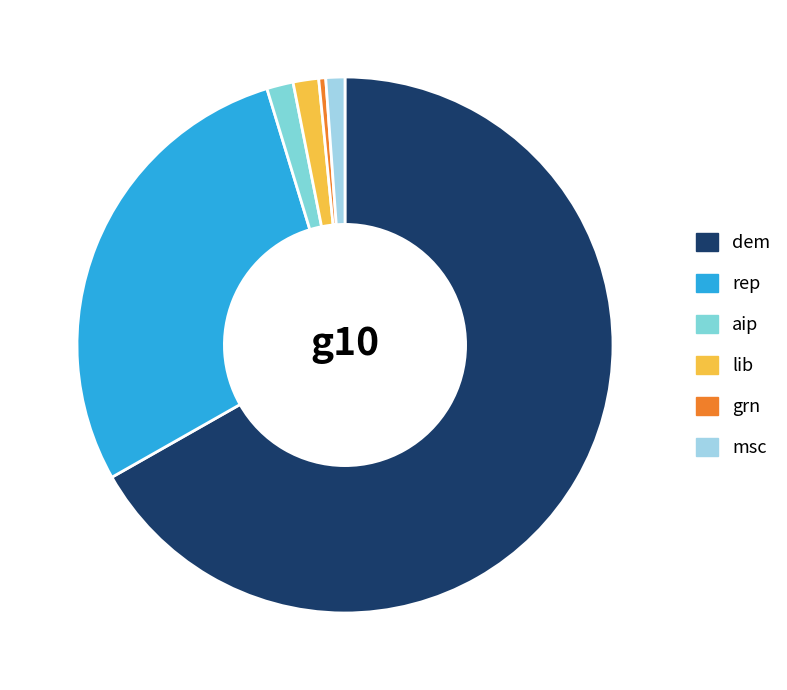

To the nearest percent, what is the combined percentage of lib and grn?

2%